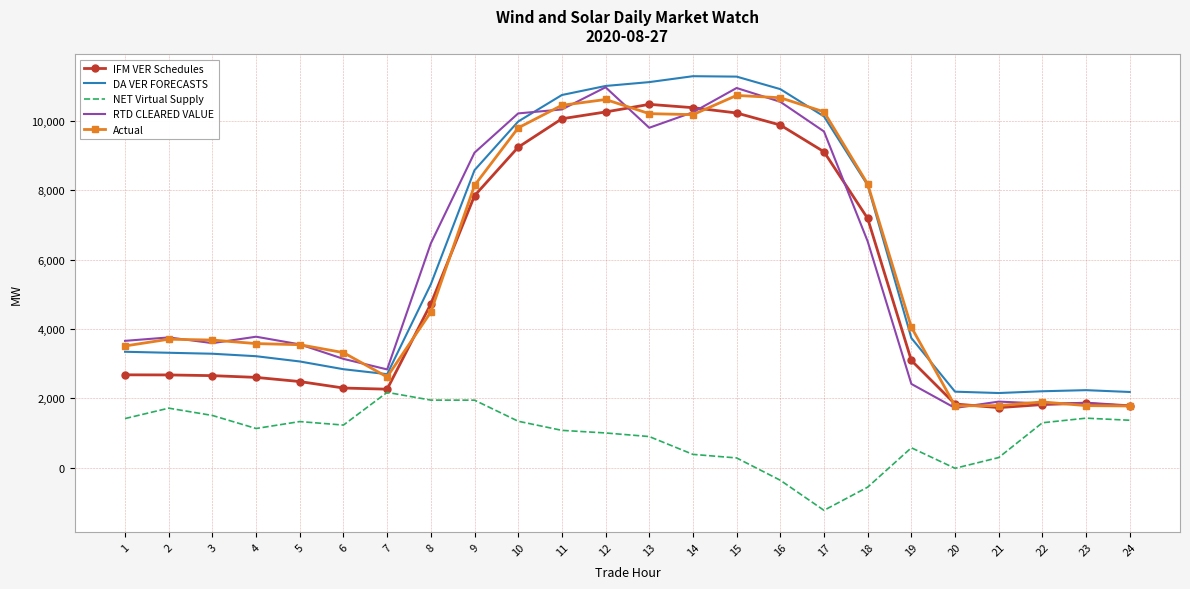

True or false: IFM VER Schedules and DA VER FORECASTS intersect in this chart.

False